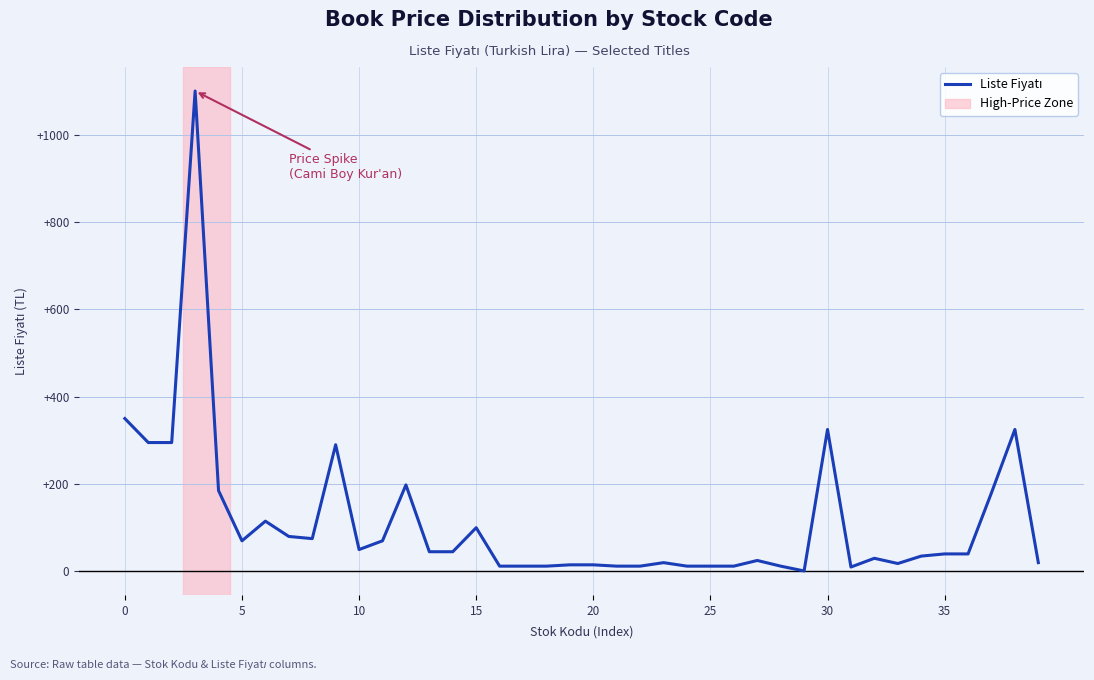

What is the greatest value displayed?

1100